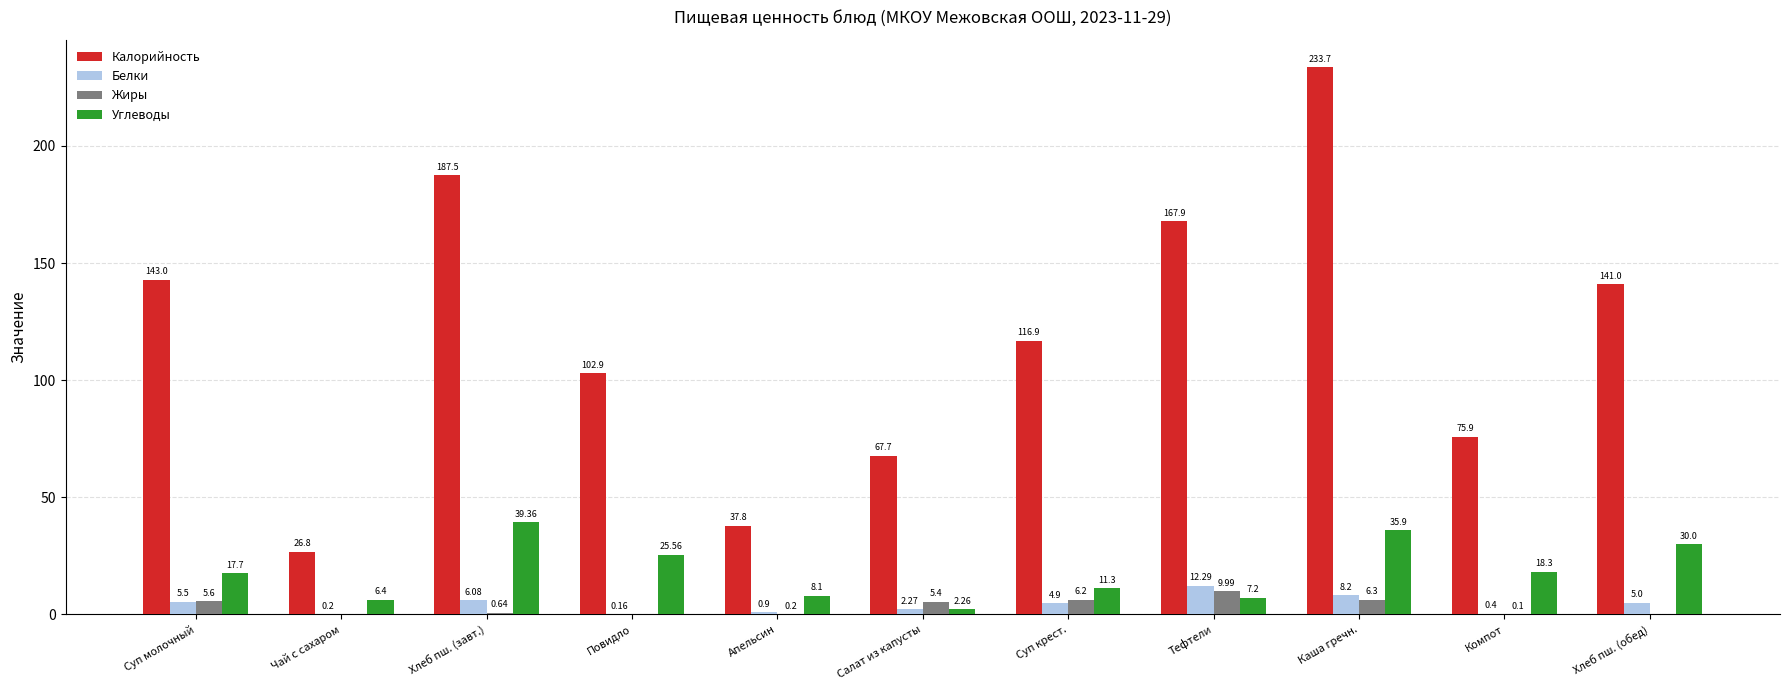

How many positive values does the Жиры series have?

8